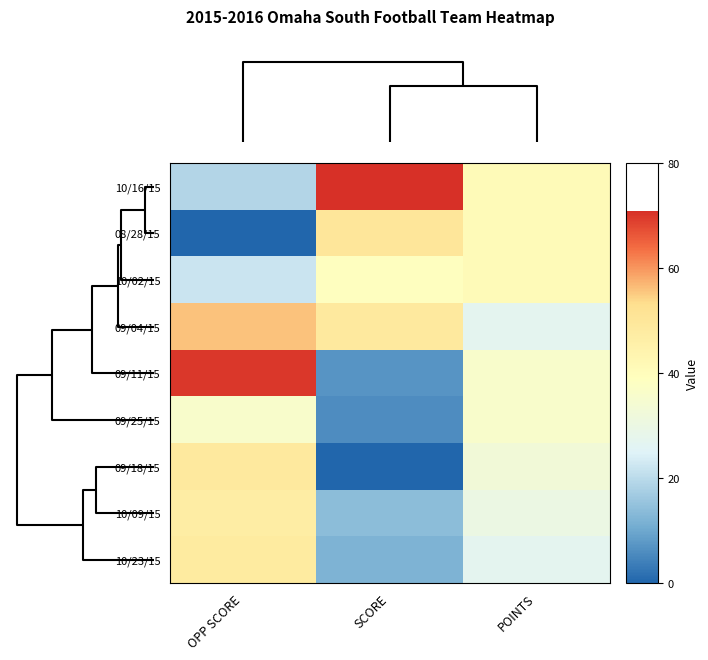

Which series has the widest spread of values?

09/11/15